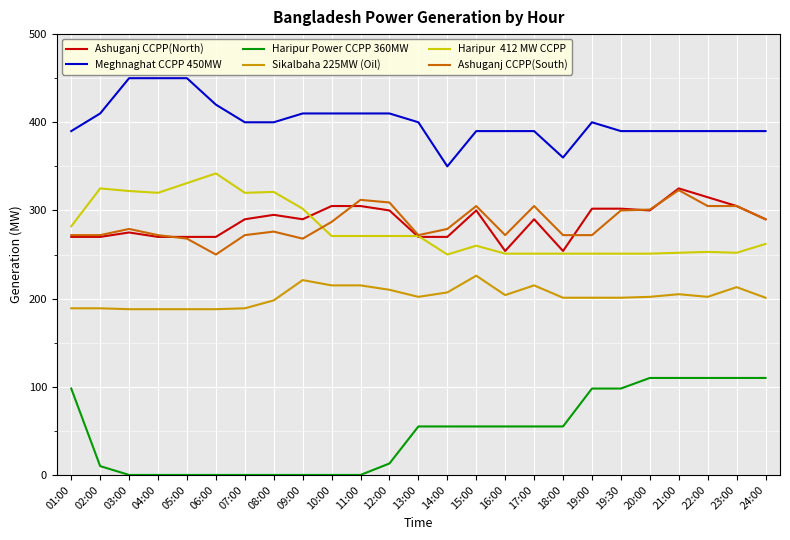

What is the greatest value displayed?

450